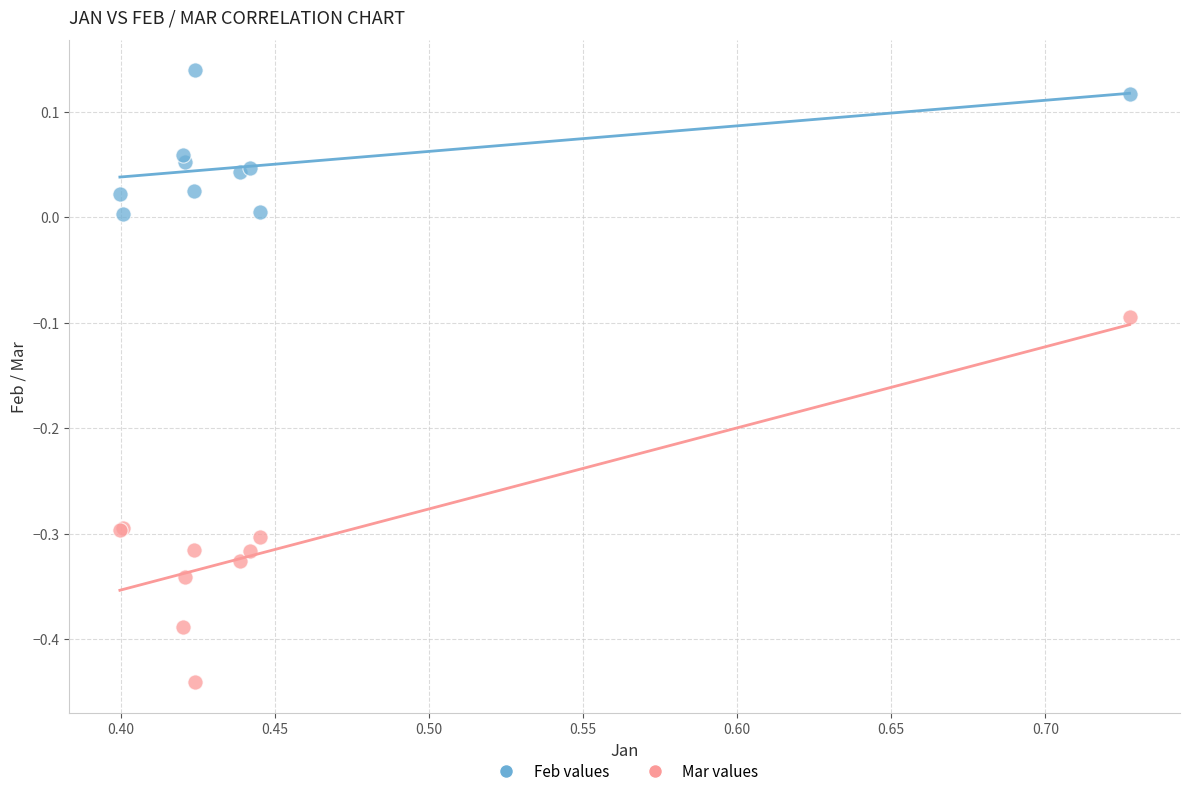

What are all the series names shown in the legend?

Feb values, Mar values